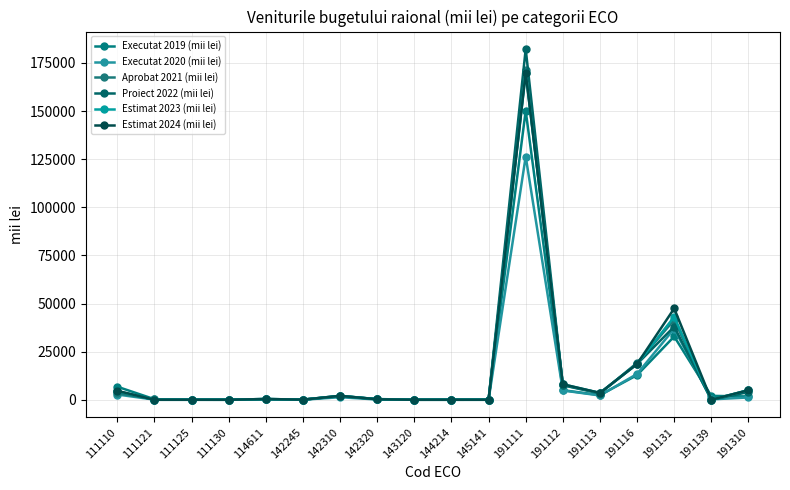

What is the difference between the second highest and second lowest values in the Estimat 2023 (mii lei) series?

43090.0